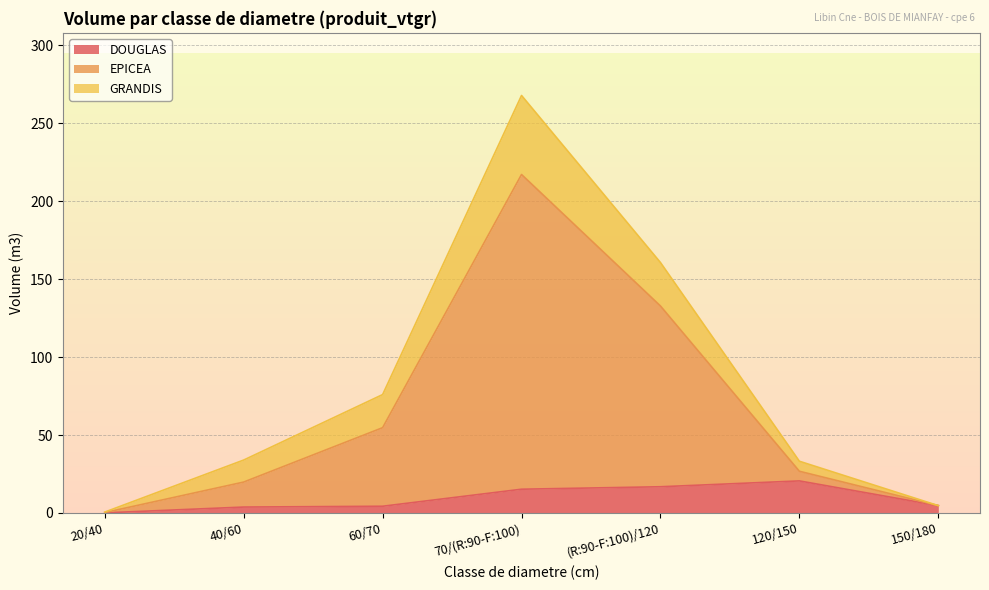

At which category is the sum across all series the highest?

70/(R:90-F:100)